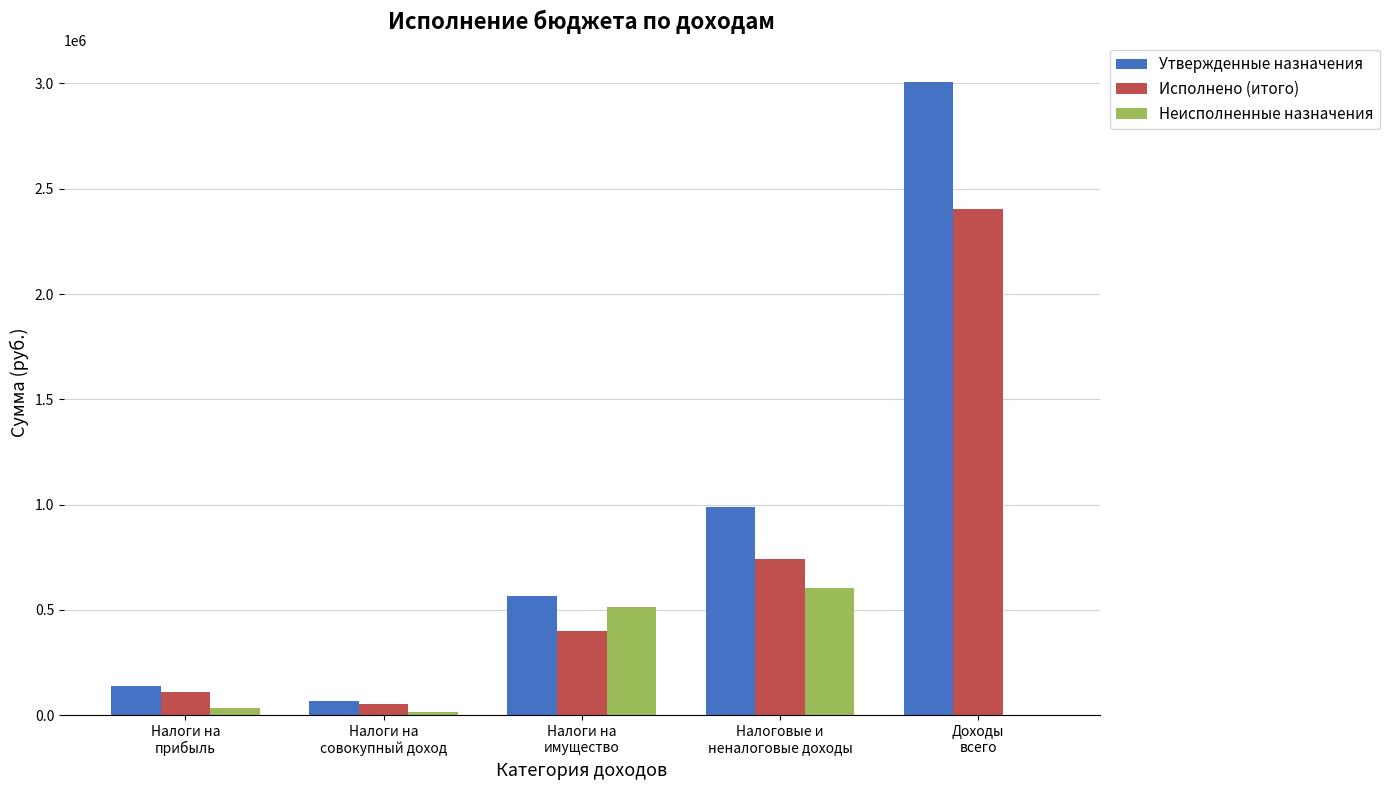

What is the sum of all Неисполненные назначения values?

1164259.5